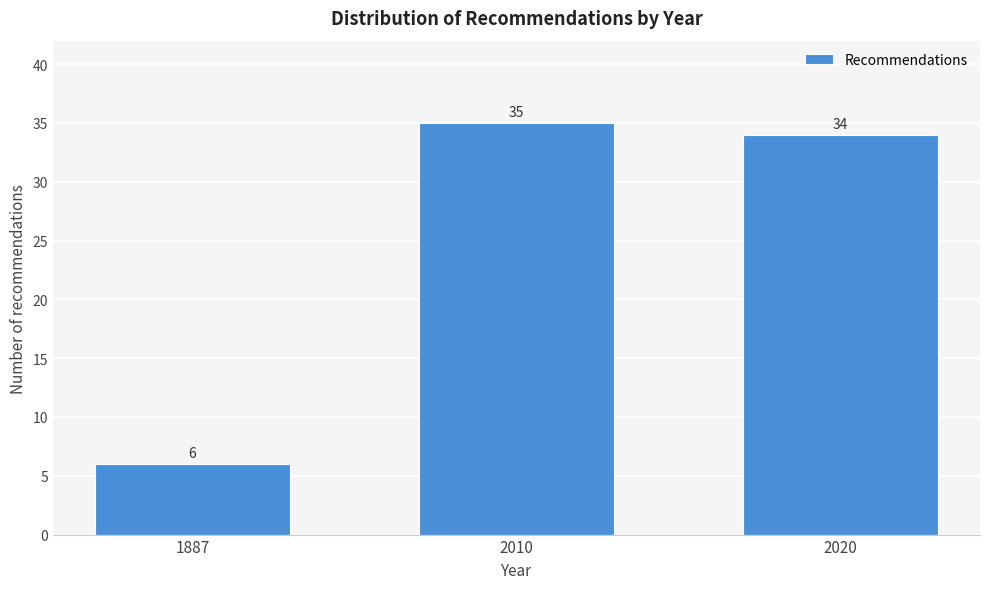

Reading right to left, extract all data points from this chart.

34	35	6